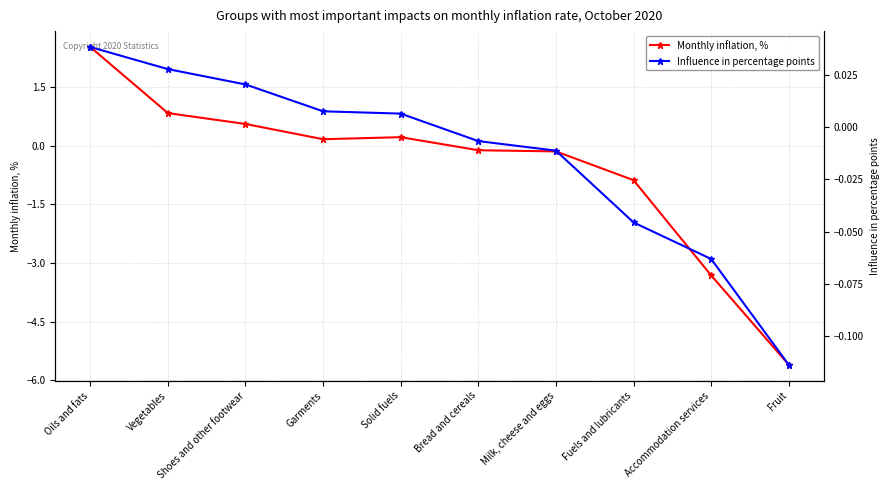

List the series in order of their peak value, lowest first.

Influence in percentage points, Monthly inflation, %